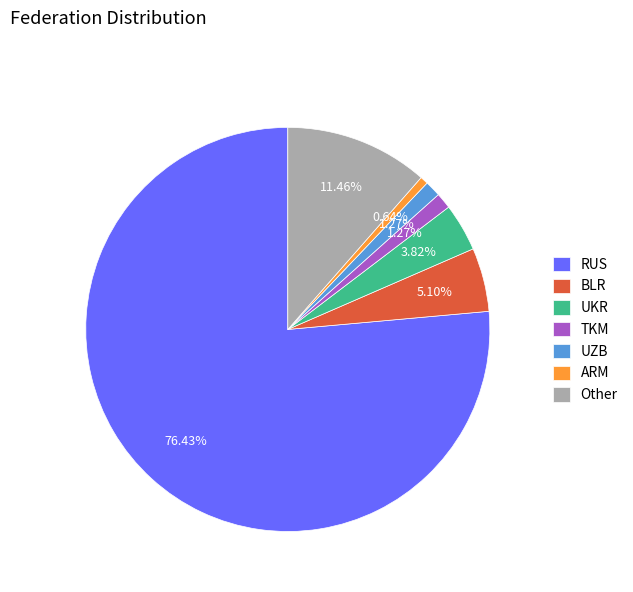

Between UZB and UKR, which is larger?

UKR